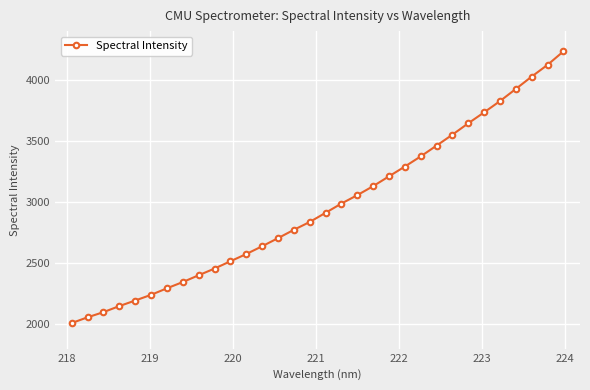

What is the maximum value shown in the chart?

4233.9